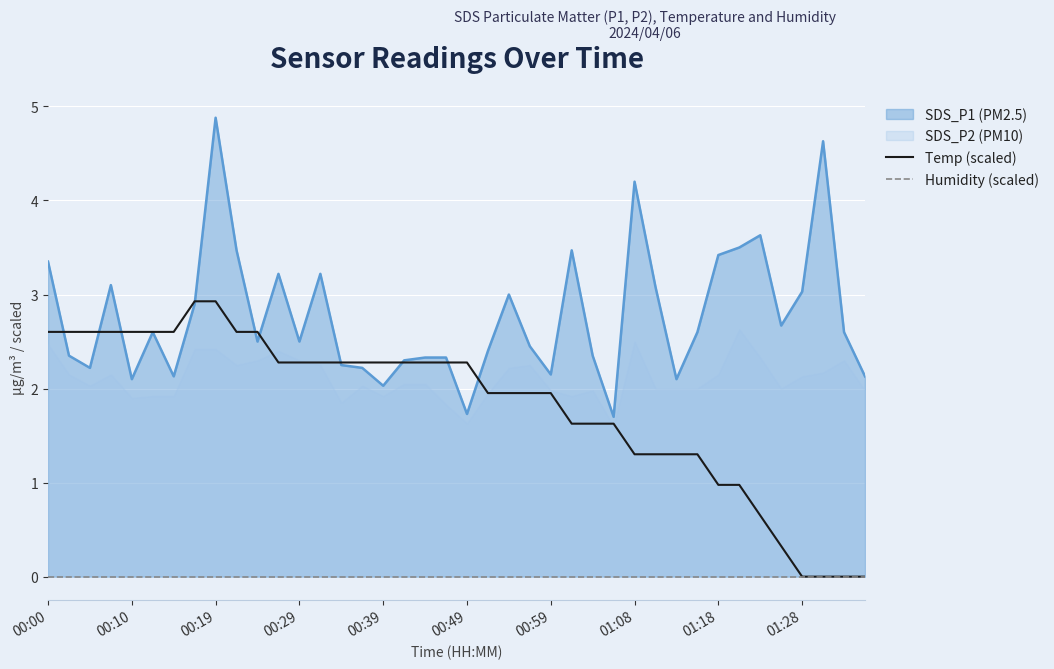

Which series changed the most between 23 and 27?

Temp (scaled)